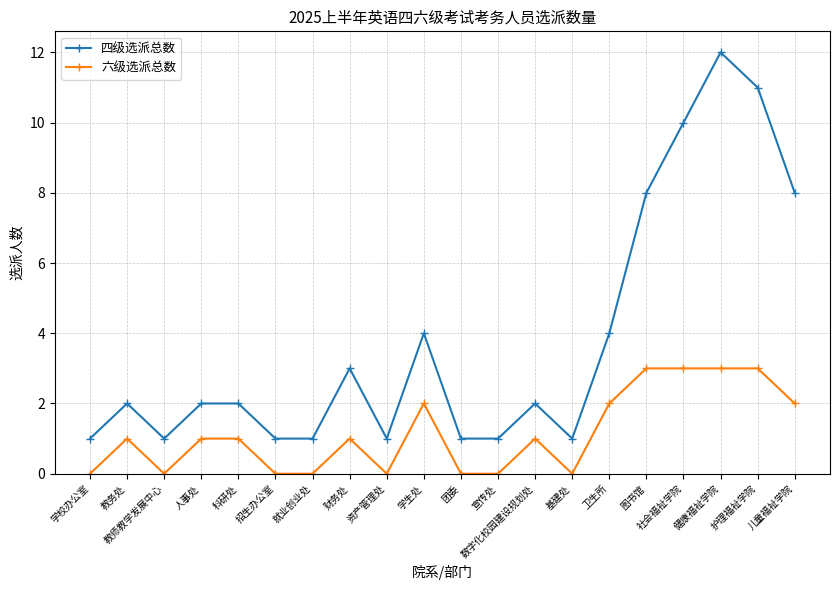

How many lines are shown in the chart?

2